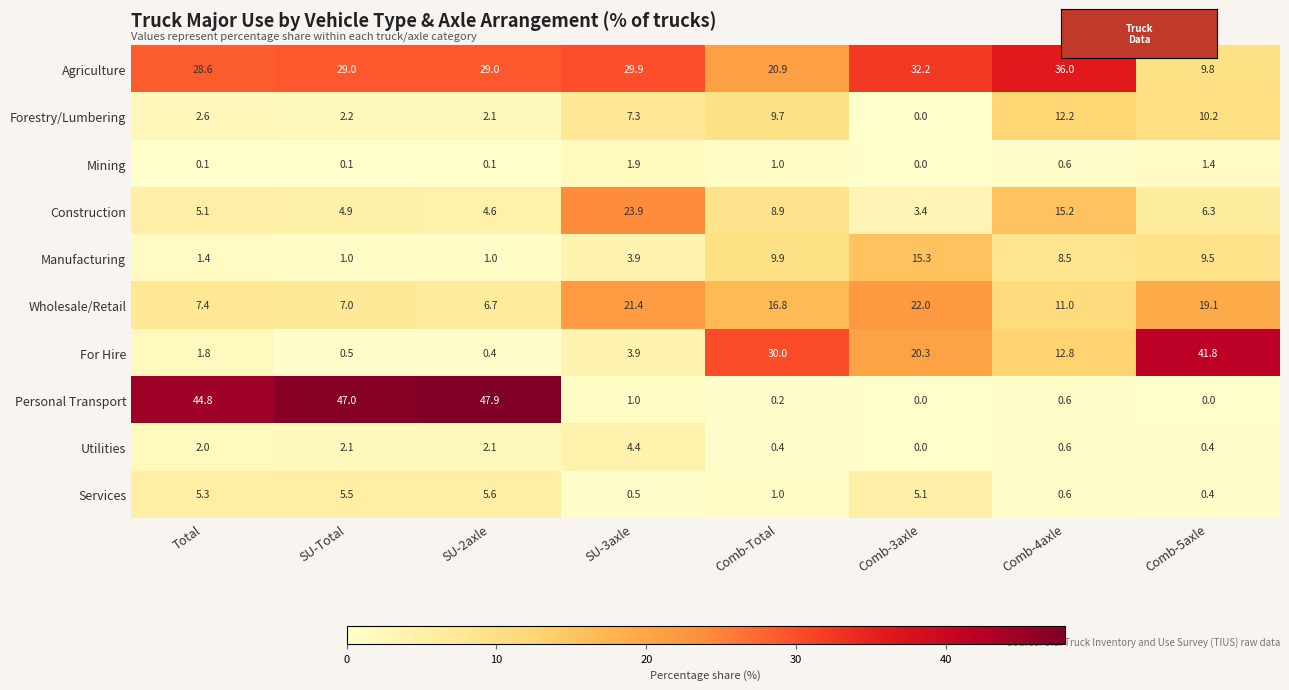

At which category is the sum across all series the highest?

SU-2axle